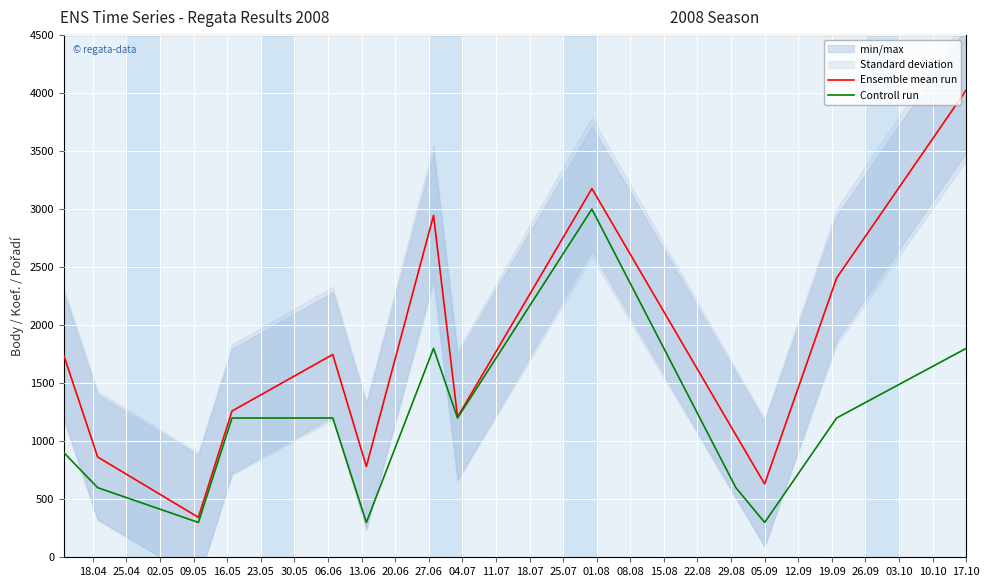

What is the lowest value of the Controll run series?

300